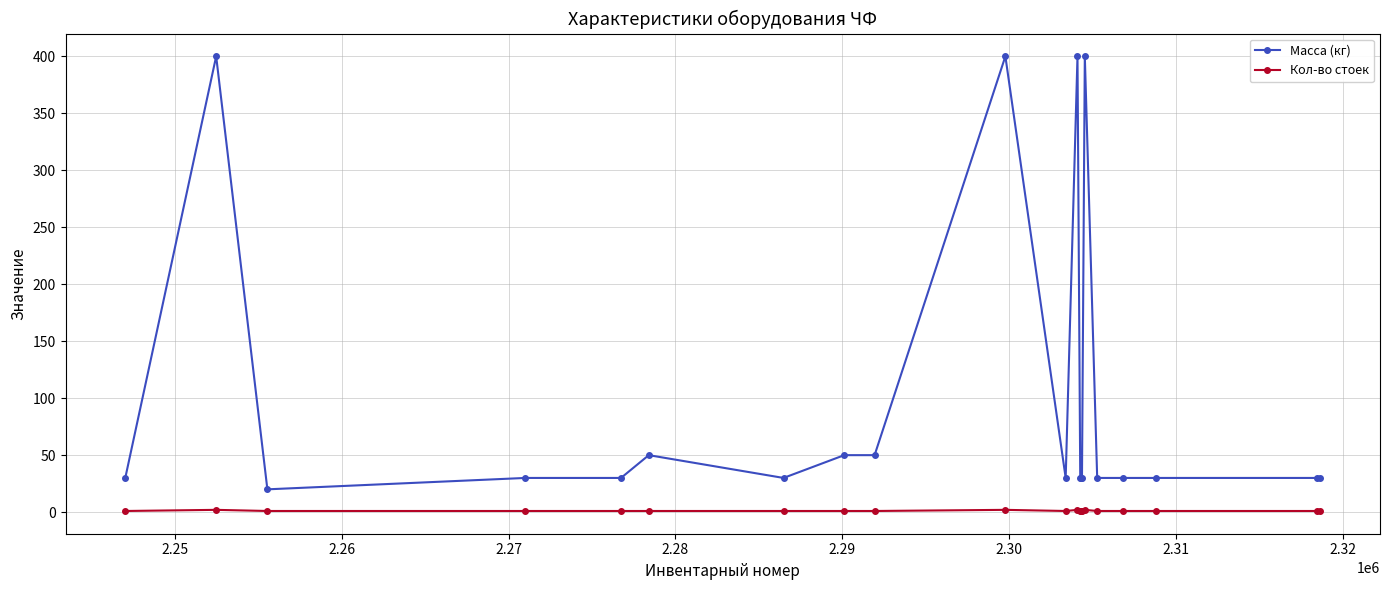

What is the lowest value of the Кол-во стоек series?

1